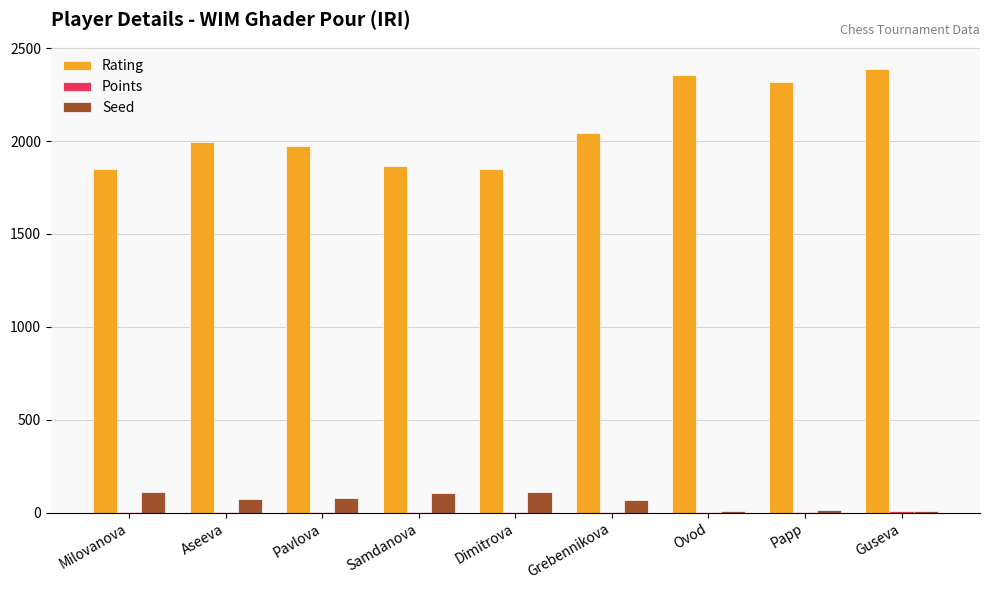

Which label corresponds to the largest value in the chart?

Guseva